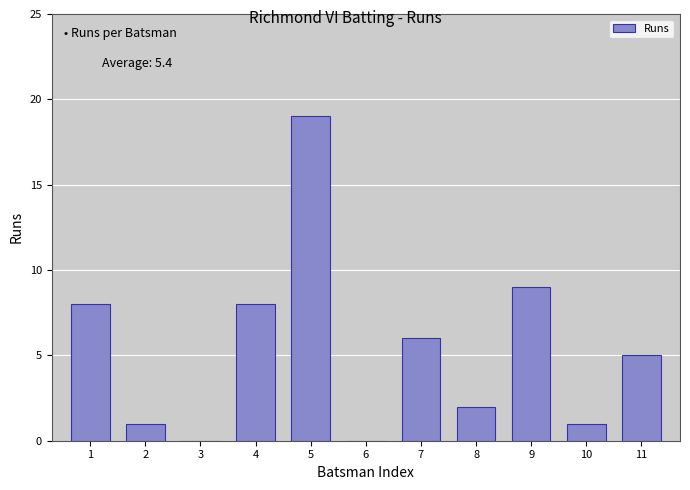

Reading right to left, transcribe all the data shown in this chart.

11=5	10=1	9=9	8=2	7=6	6=0	5=19	4=8	3=0	2=1	1=8